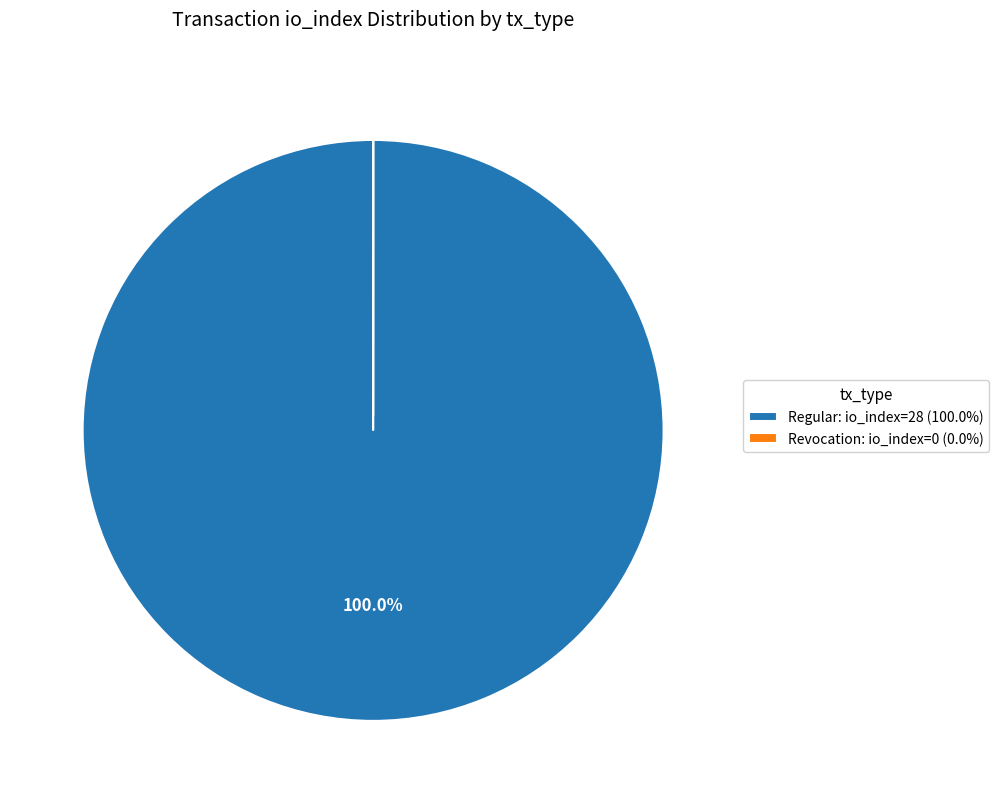

Does Regular: io_index=28 (100.0%) account for over 50% of the chart?

Yes